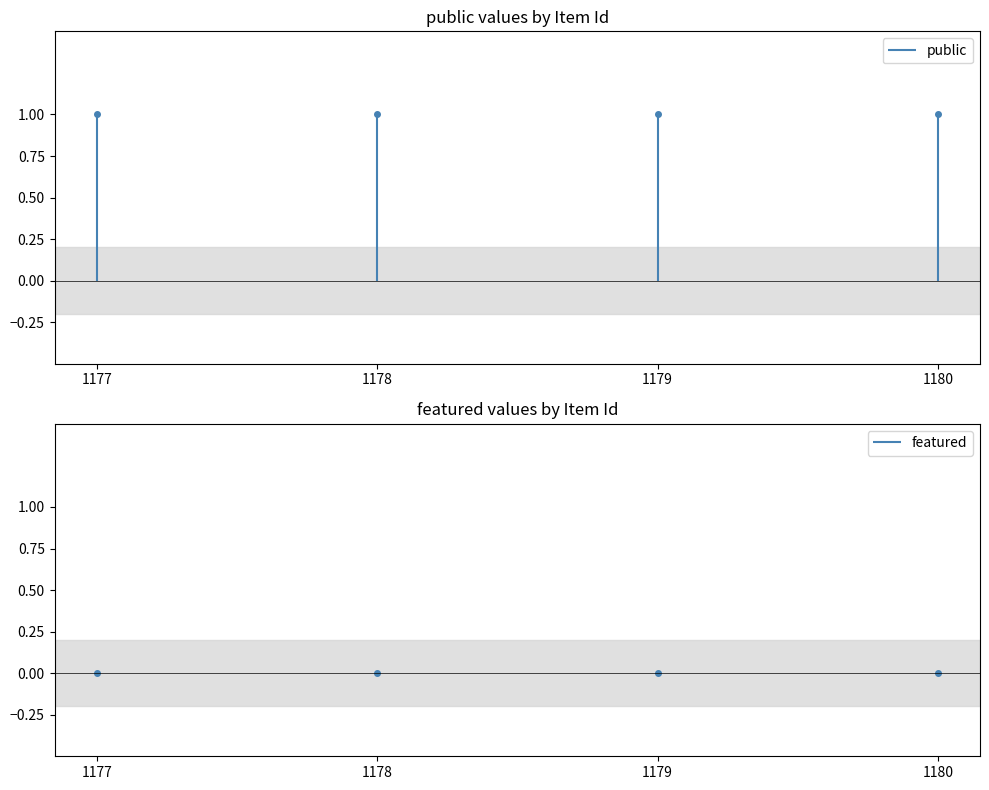

Which series has the largest range (max minus min)?

public